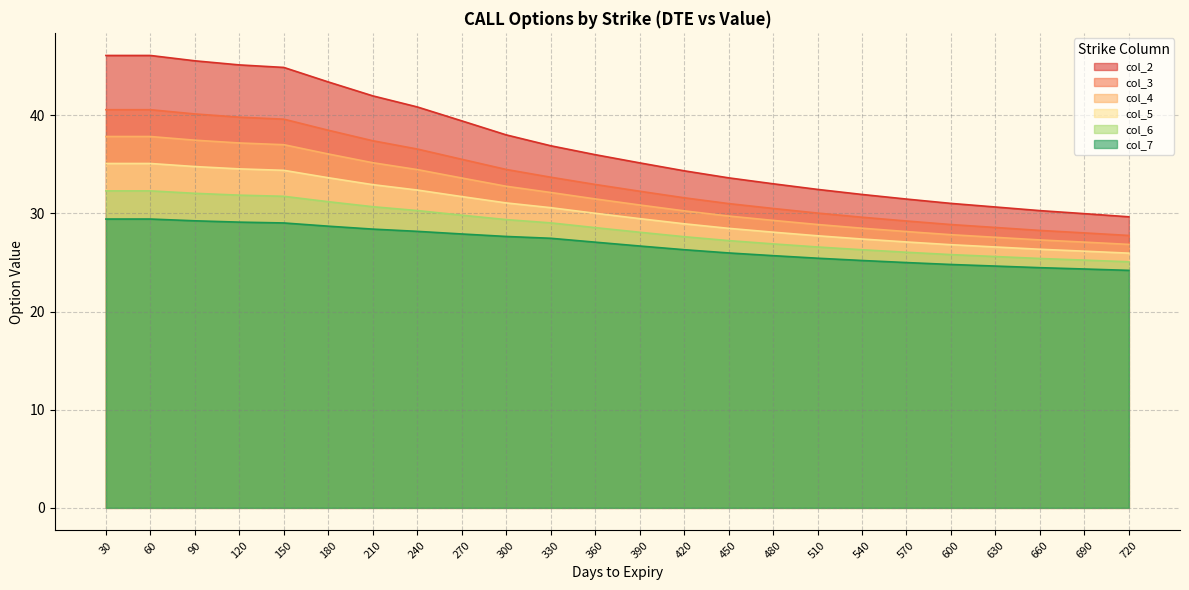

What is the smallest value displayed?

24.2